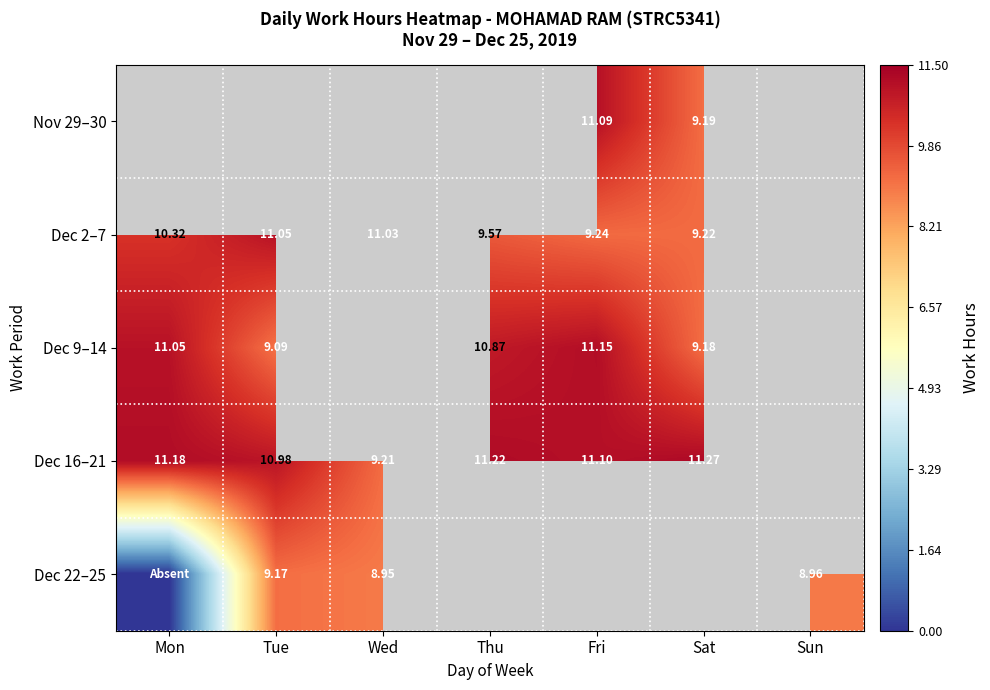

True or false: Dec 9–14 has a value of 10.9 at Thu.

True